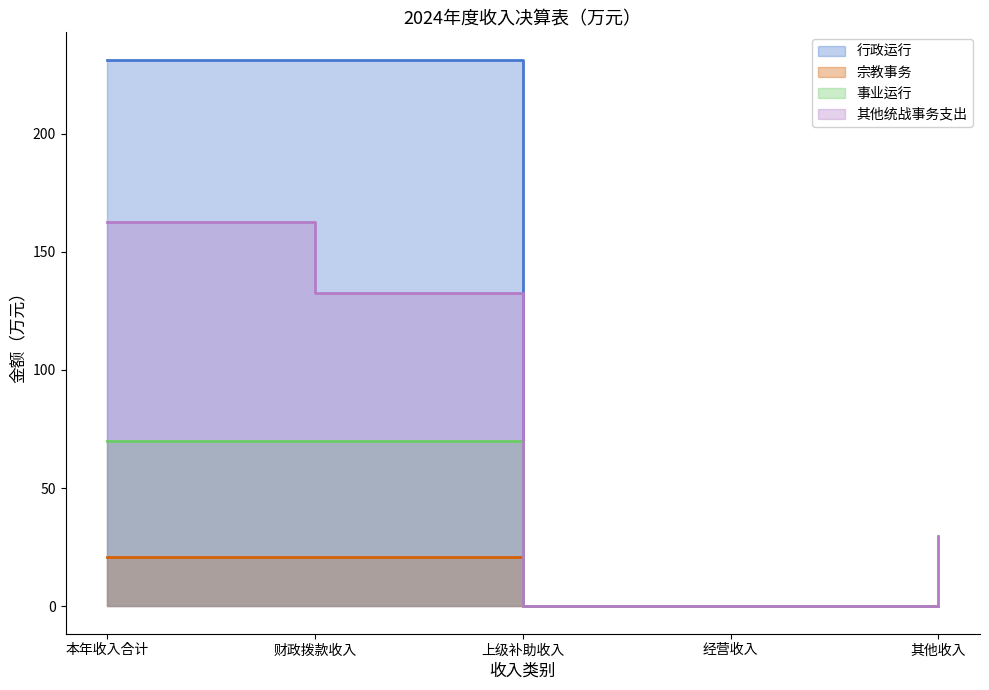

True or false: 宗教事务 and 行政运行 intersect in this chart.

False